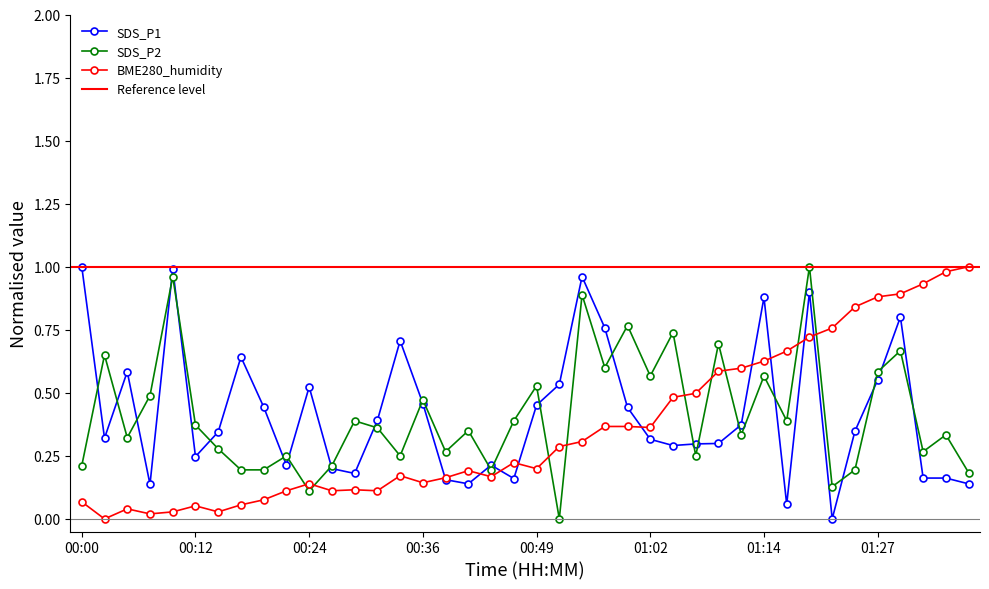

What is the value of the SDS_P2 point at the 19th from the left?

0.2